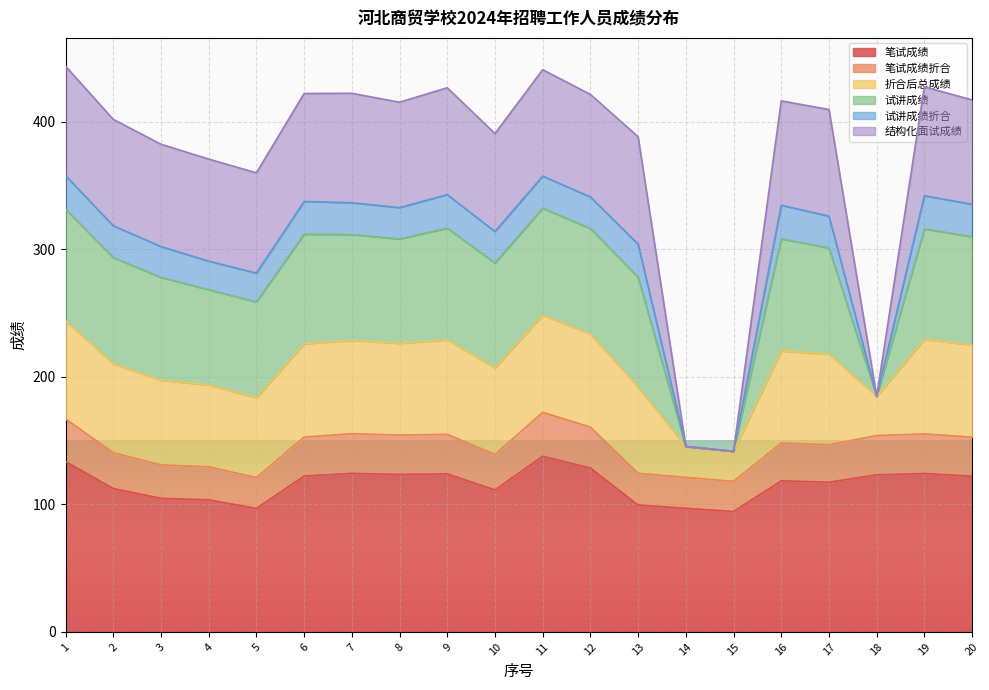

What is the minimum value for 笔试成绩?

94.4